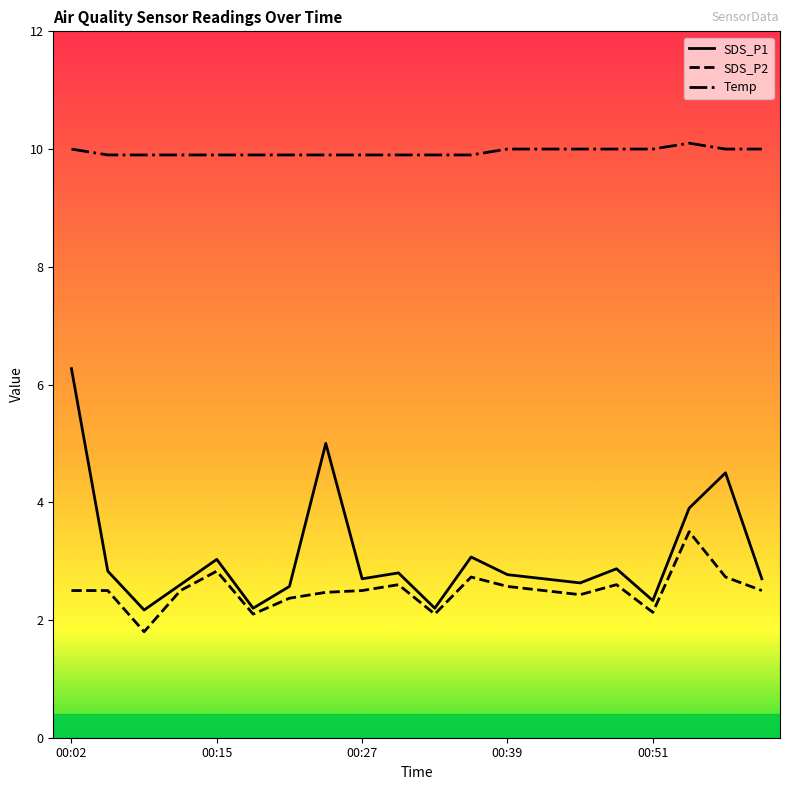

Which series has the widest spread of values?

SDS_P1